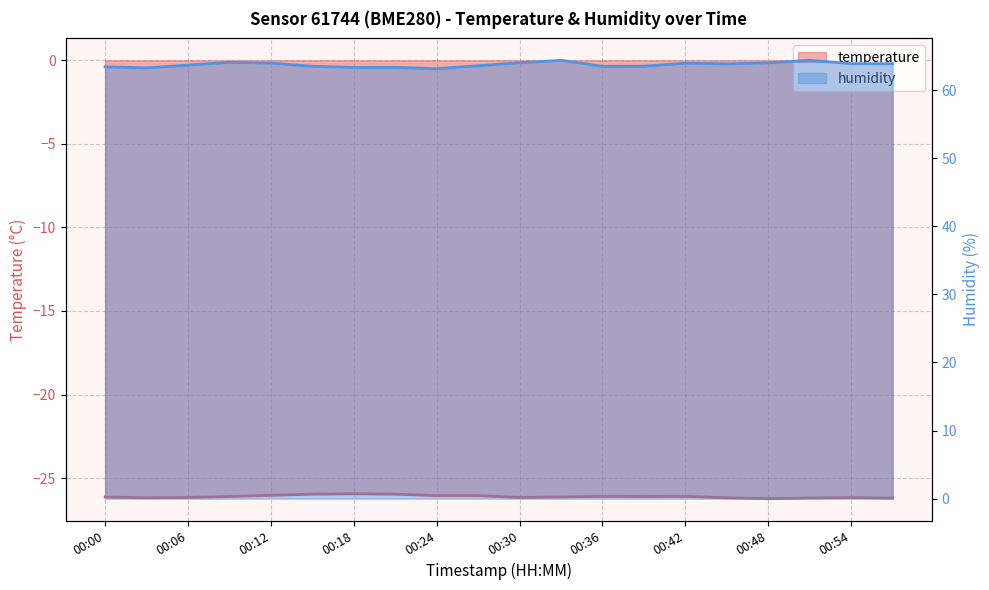

Rank the series by their average value, from lowest to highest.

temperature, humidity